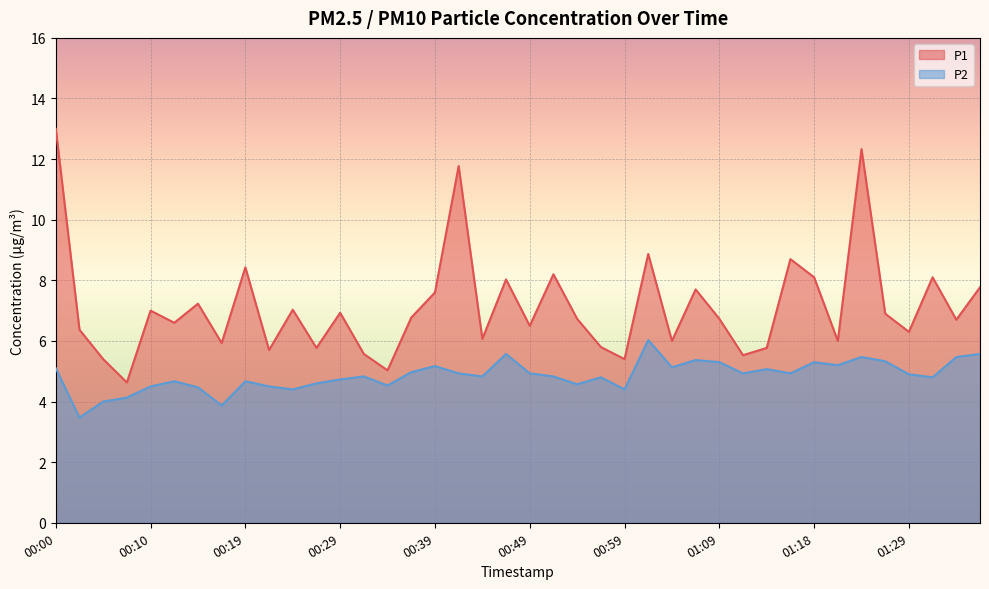

Which has a higher value, 00:54 or 00:22?

00:54